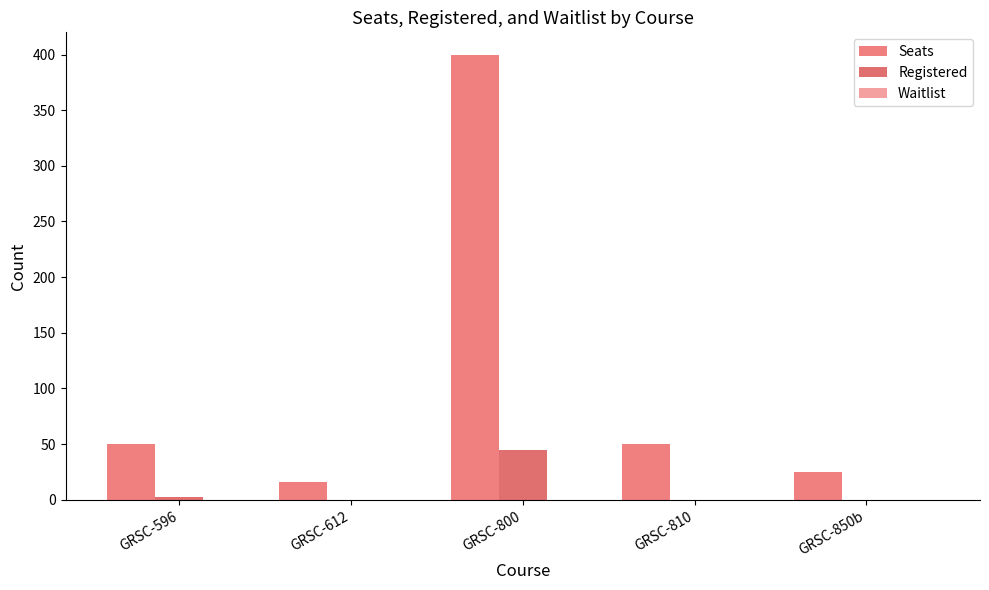

Which series has the largest total across all categories?

Seats